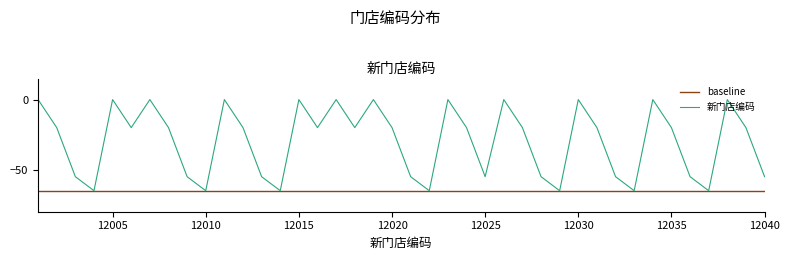

Which series has the largest total across all categories?

新门店编码